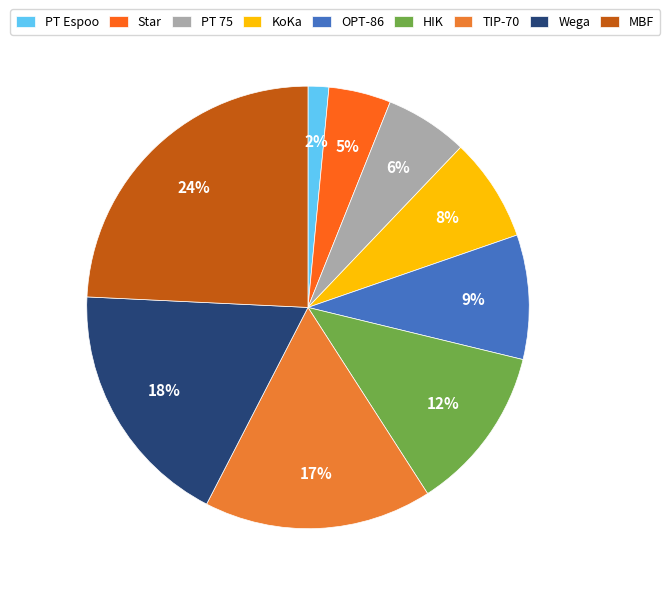

How many slices are in this pie chart?

9